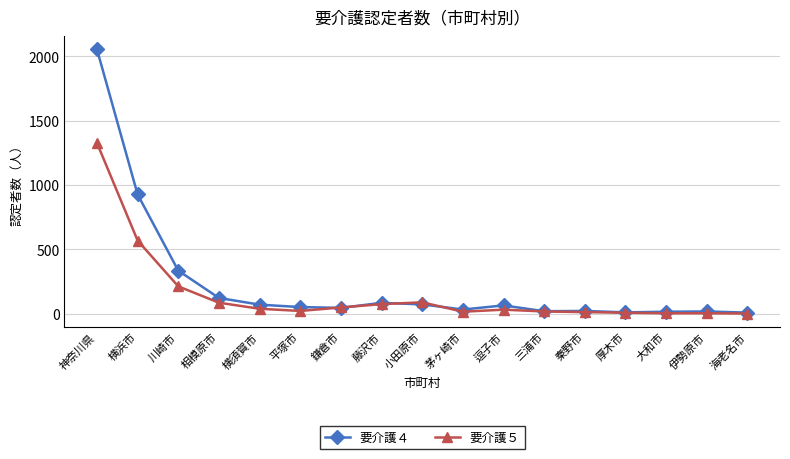

At which category is the sum across all series the highest?

神奈川県